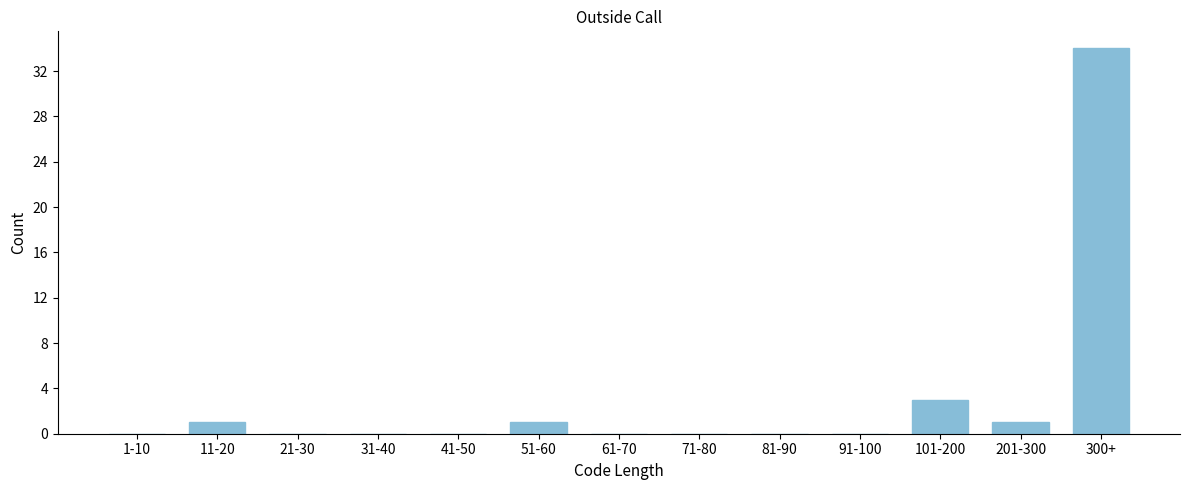

Reading left to right, what are all the values shown in this chart?

1-10=0	11-20=1	21-30=0	31-40=0	41-50=0	51-60=1	61-70=0	71-80=0	81-90=0	91-100=0	101-200=3	201-300=1	300+=34